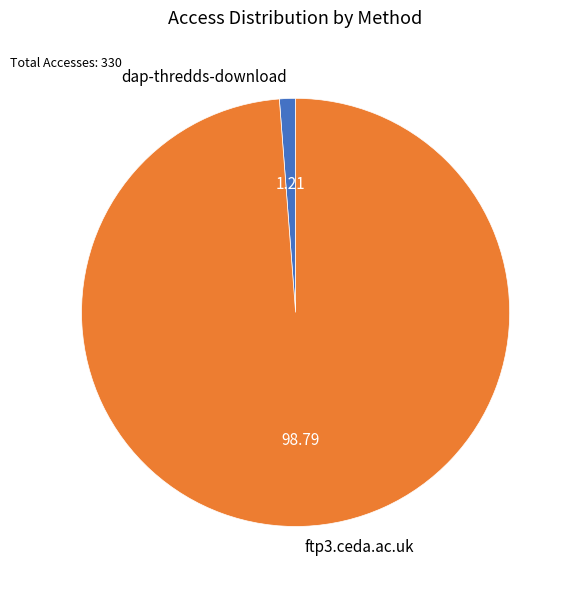

What is the majority slice?

ftp3.ceda.ac.uk